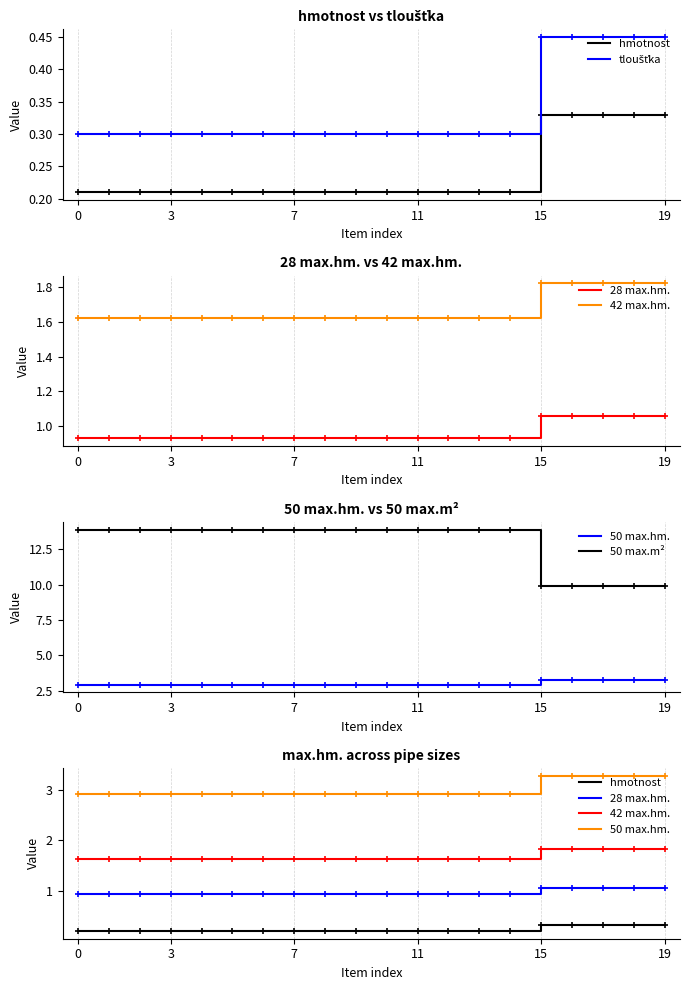

What is the label of the 13th point from the right?

7